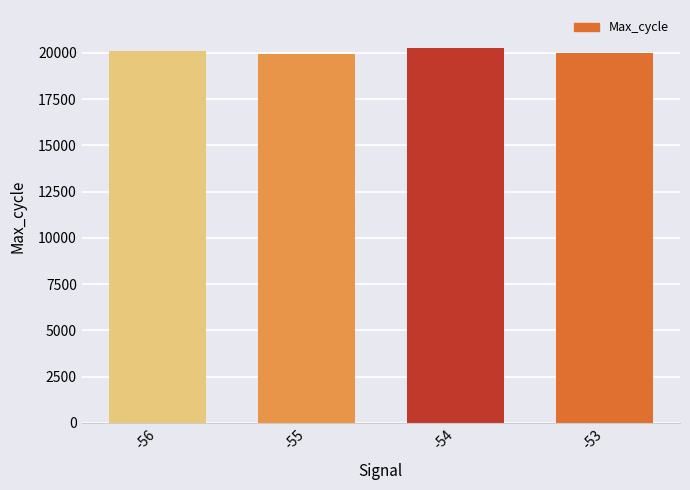

What is the ratio of the value at -54 to the value at -56?

1.0